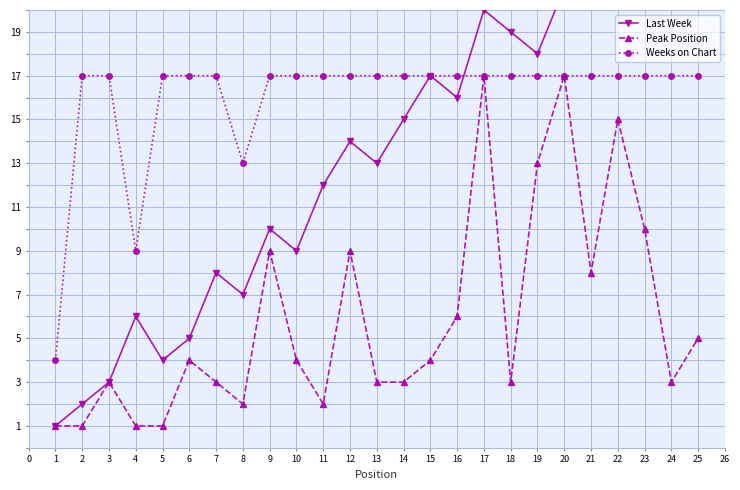

The value of Weeks on Chart at 3 is 11. True or false?

False